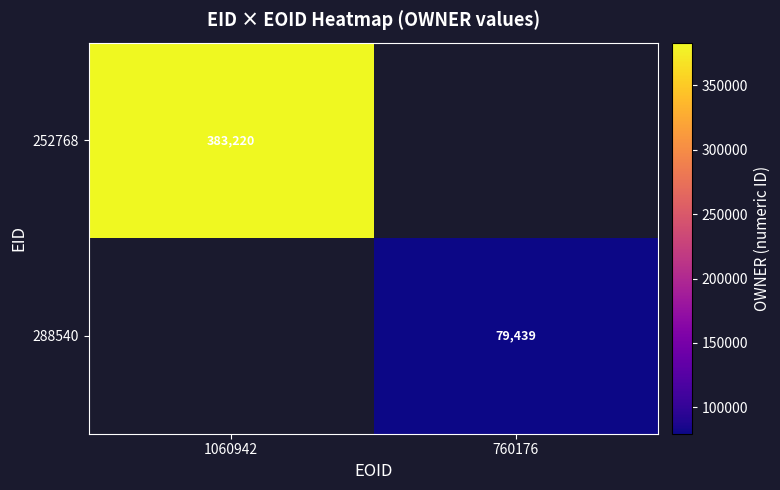

Is it true that 252768 equals 96058.7 at 1060942?

False